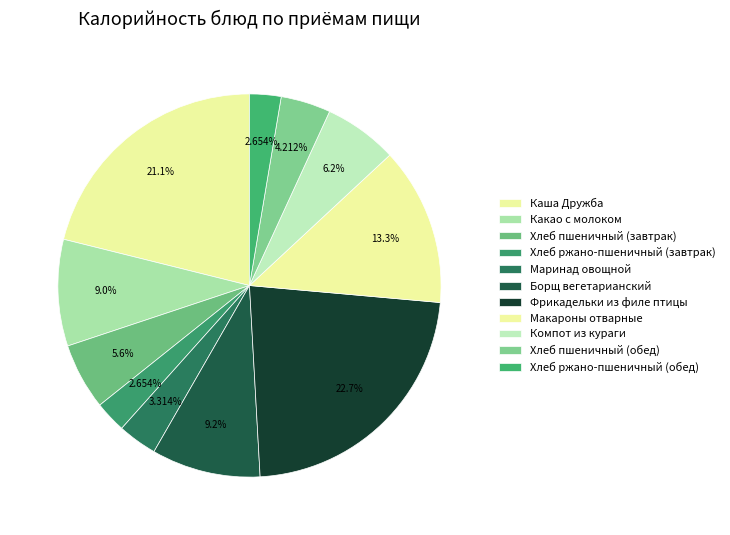

Between Макароны отварные and Хлеб ржано-пшеничный (обед), which is larger?

Макароны отварные